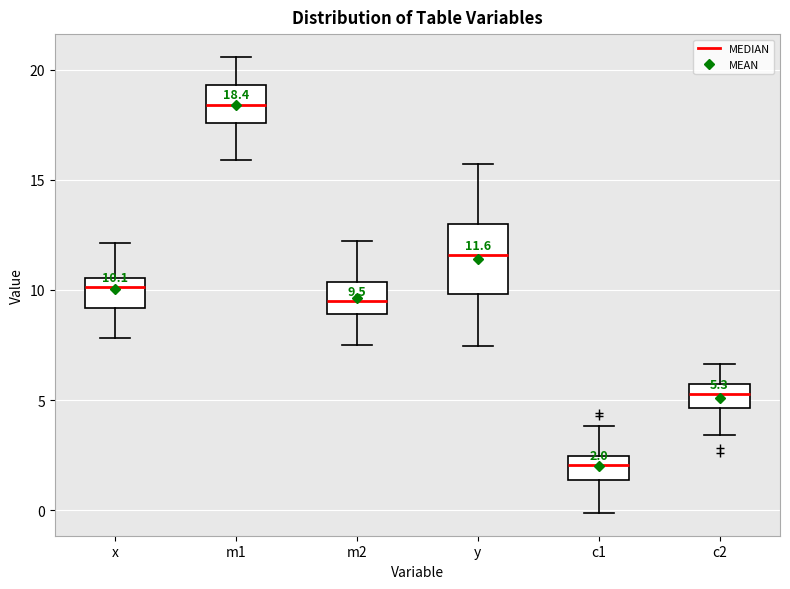

Comparing the boxes themselves (not the whiskers), which one is the tallest?

y